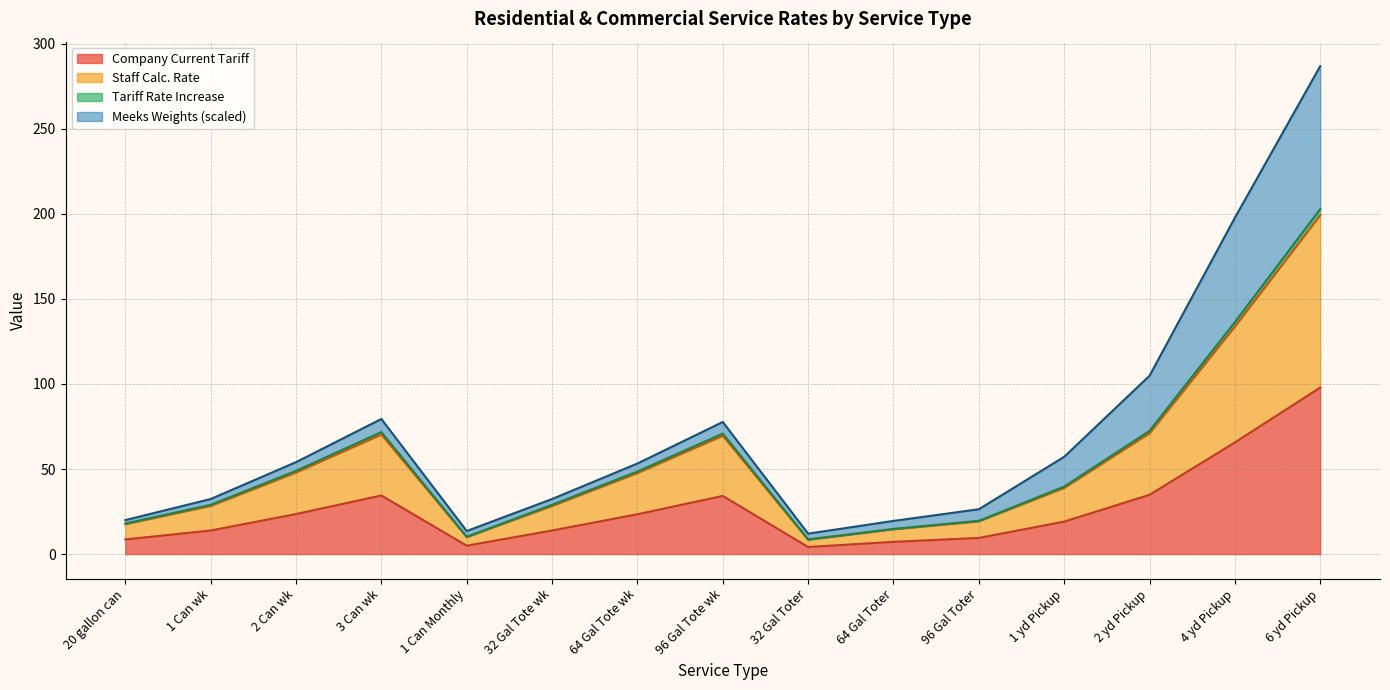

Which category has the highest value in the Company Current Tariff series?

6 yd Pickup